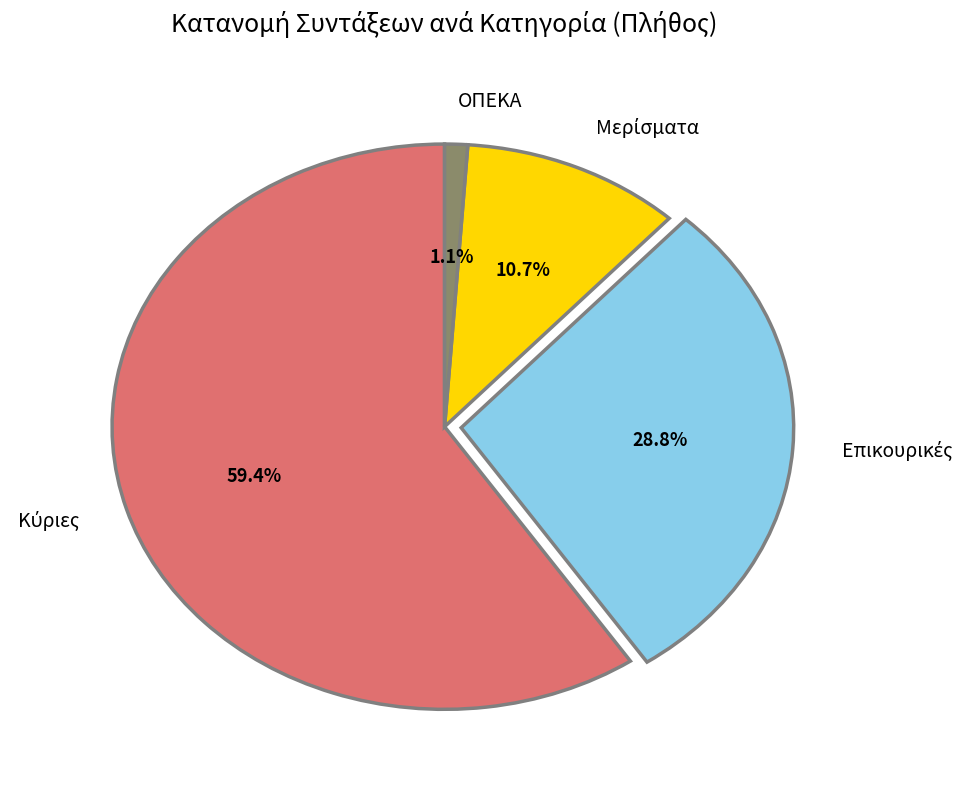

Is there a majority slice in this chart?

Yes